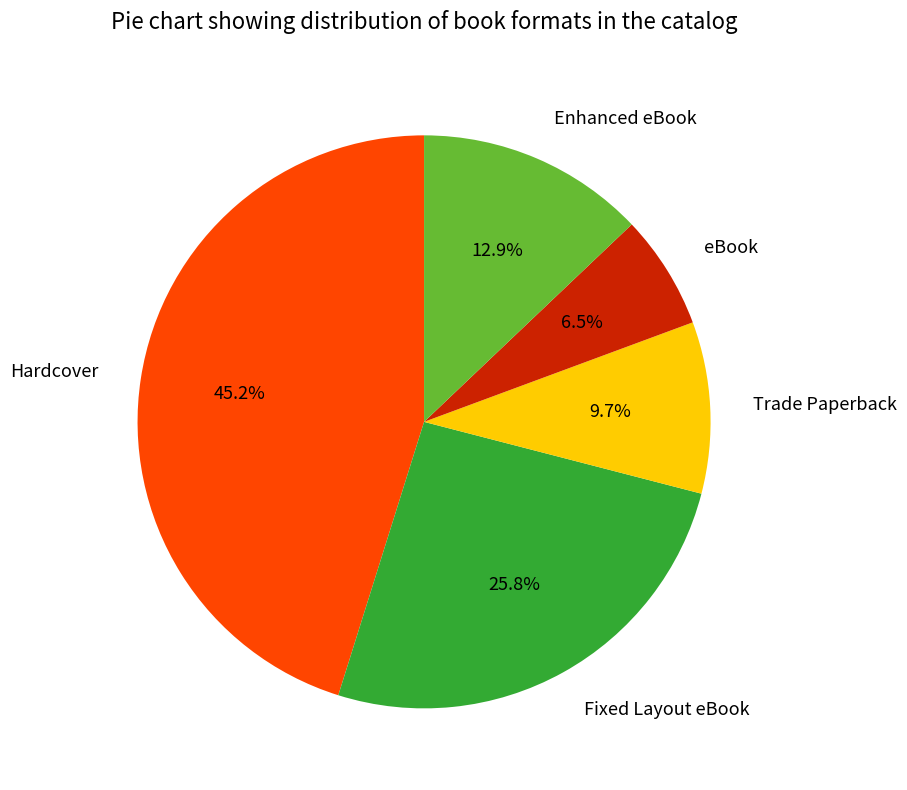

Between Hardcover and Fixed Layout eBook, which is larger?

Hardcover